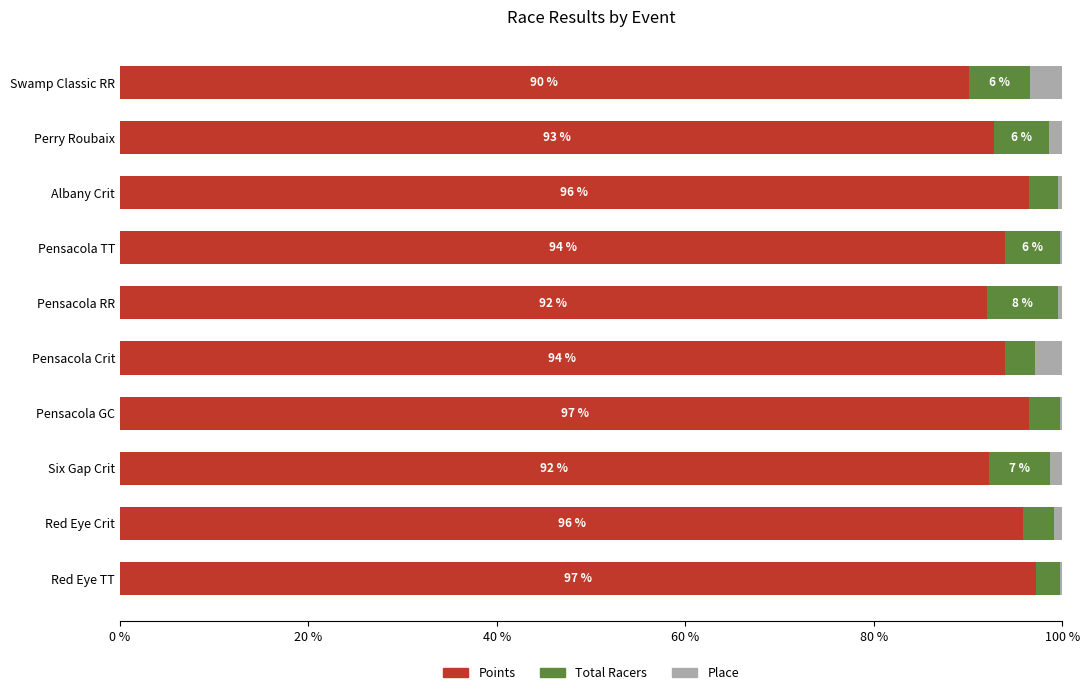

What is the maximum value for Points?

97.2